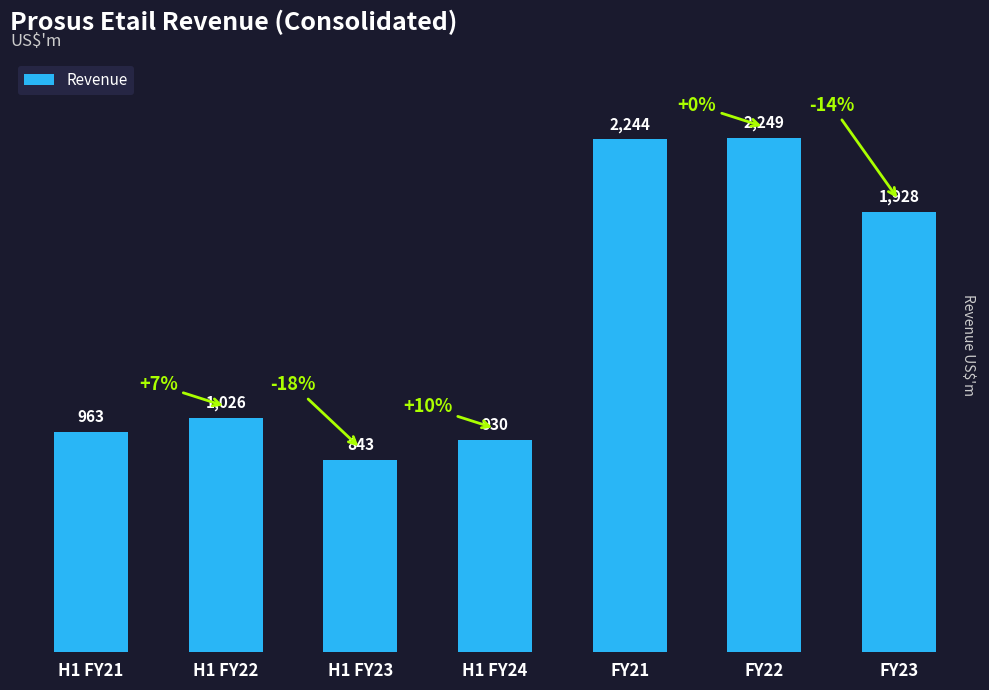

What is the approximate value at H1 FY23?

843